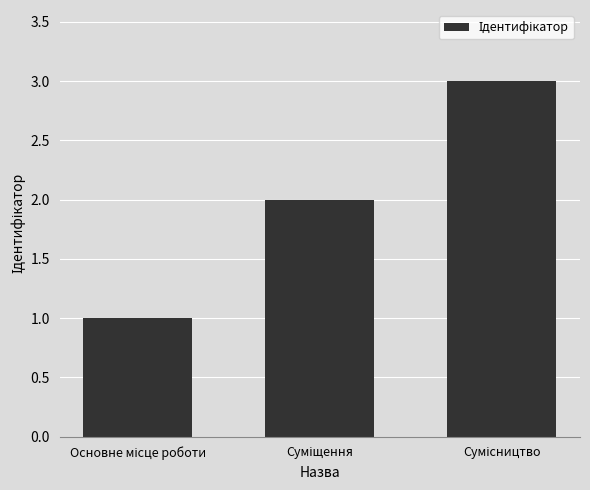

What is the sum of all values?

6